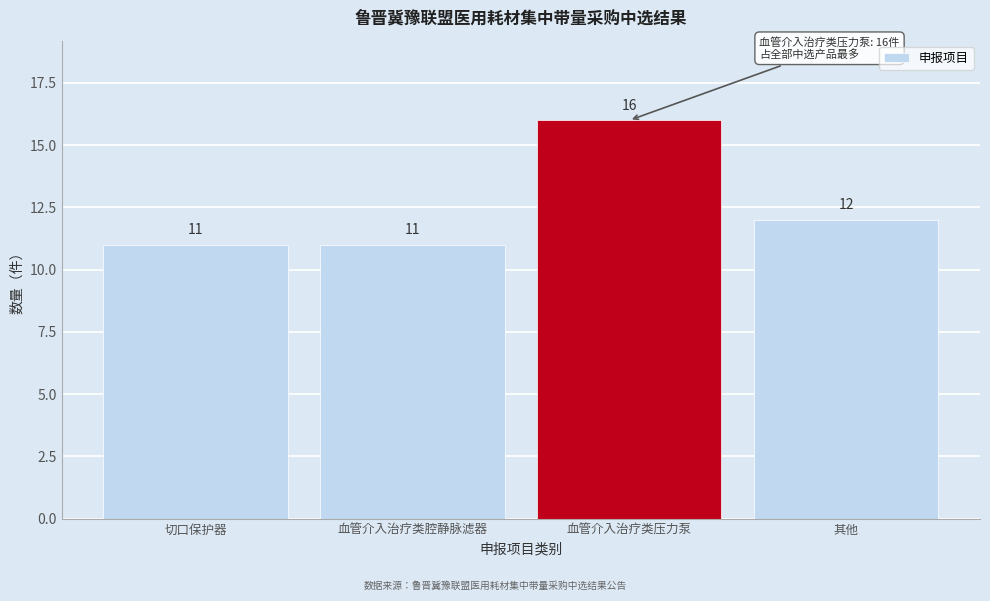

Reading left to right, list all the values displayed in this chart.

切口保护器=11	血管介入治疗类腔静脉滤器=11	血管介入治疗类压力泵=16	其他=12